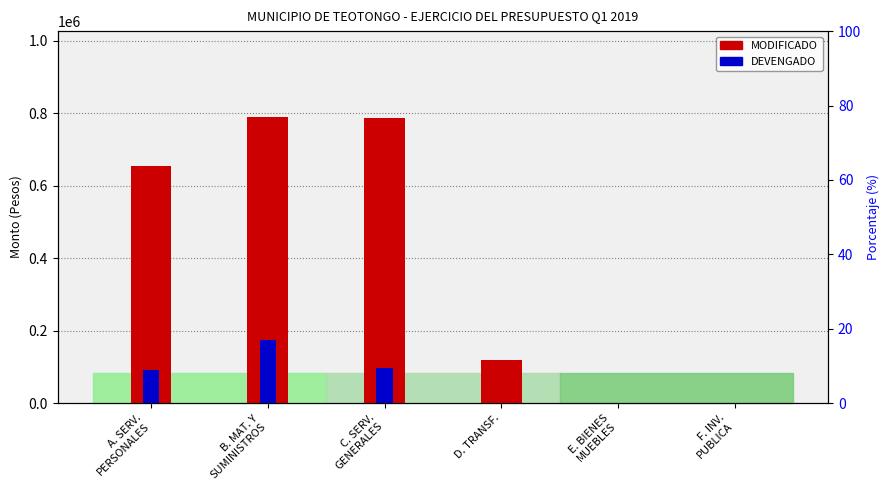

What is the sum of the DEVENGADO values at F. INV.
PUBLICA and C. SERV.
GENERALES?

98165.8